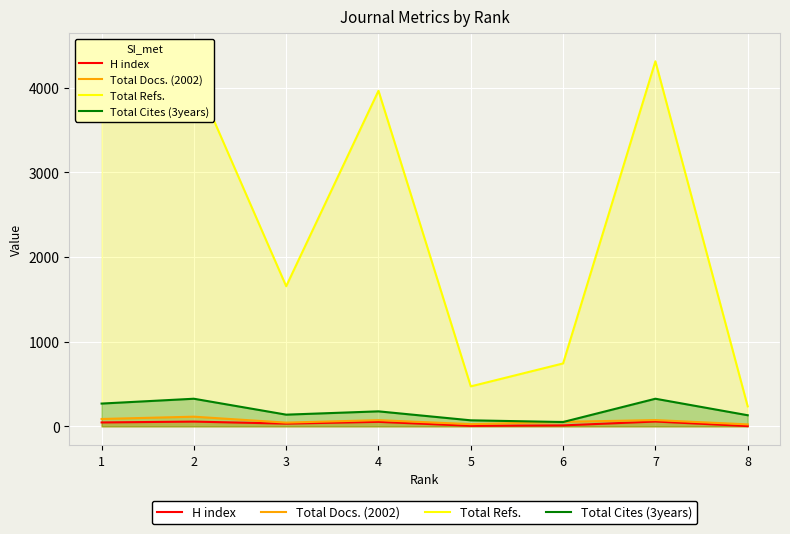

Is it true that Total Refs. equals 4423 at 1?

True